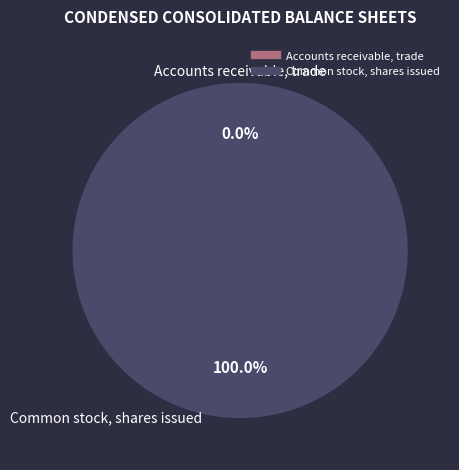

To the nearest percent, what is the difference between the largest and smallest slice percentages?

100%